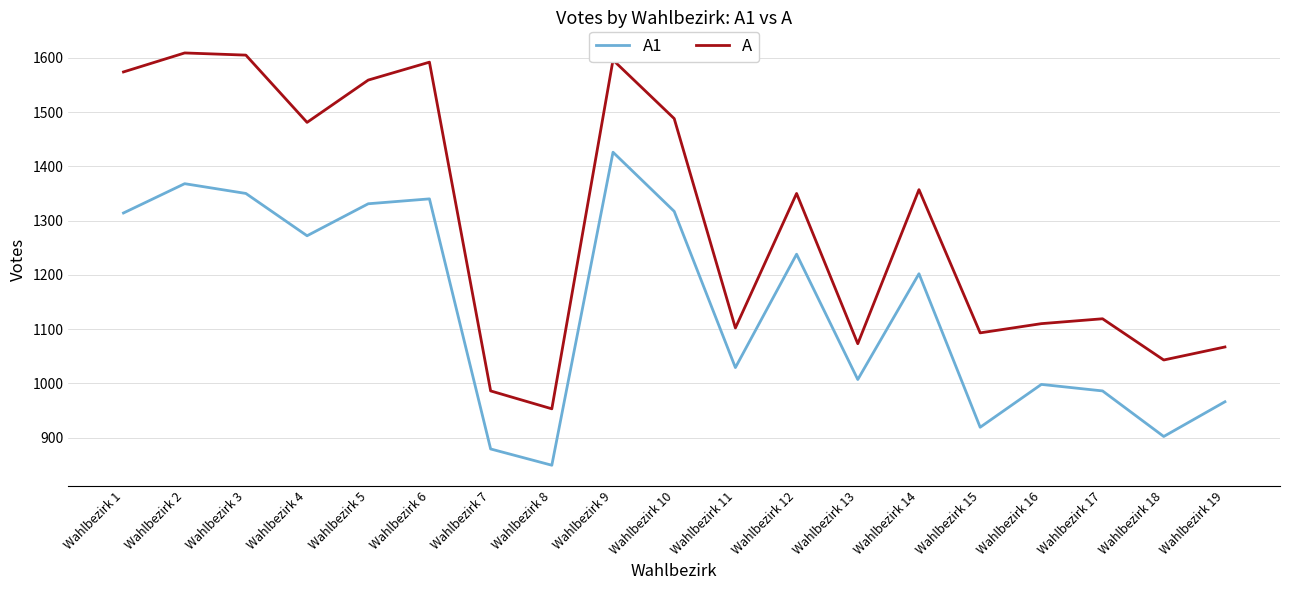

True or false: A1 and A cross at least once.

False